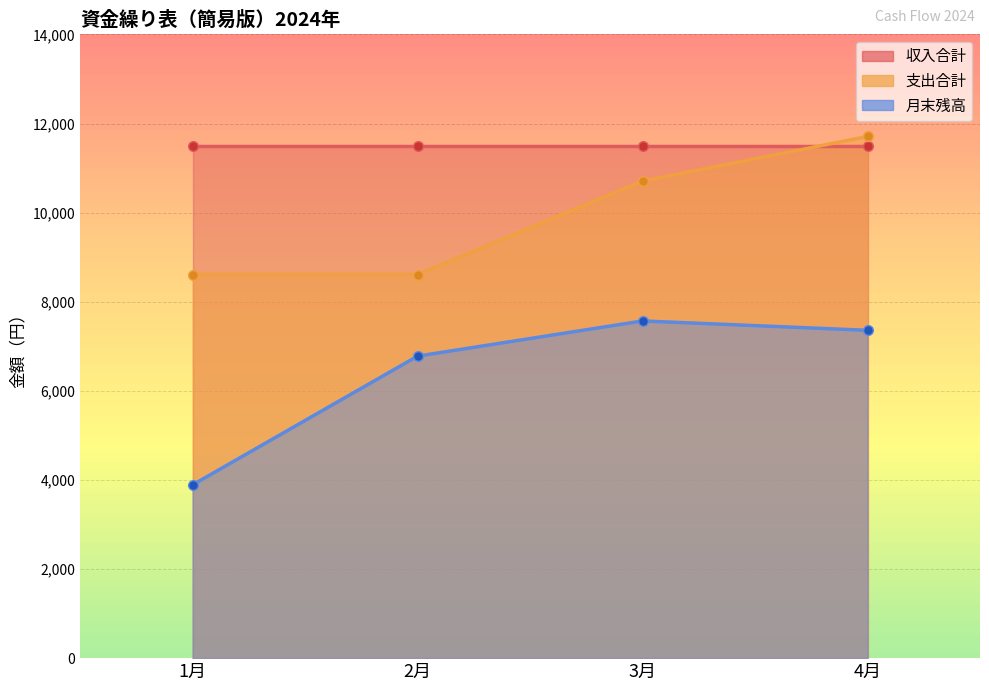

What is the difference between the maximum and second lowest values in the 支出合計 series?

3099